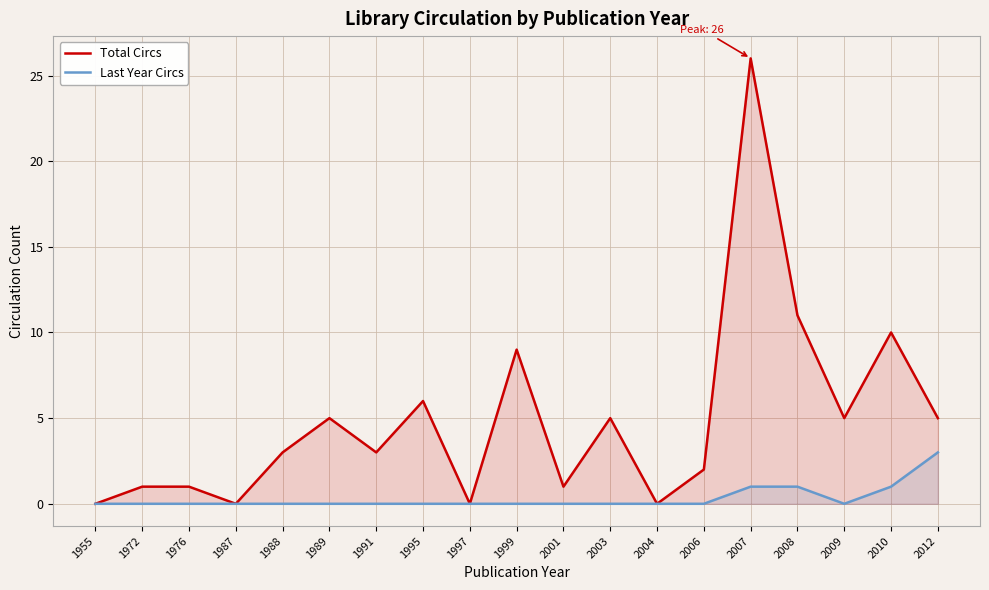

Between 1991 and 2009, which is larger?

2009